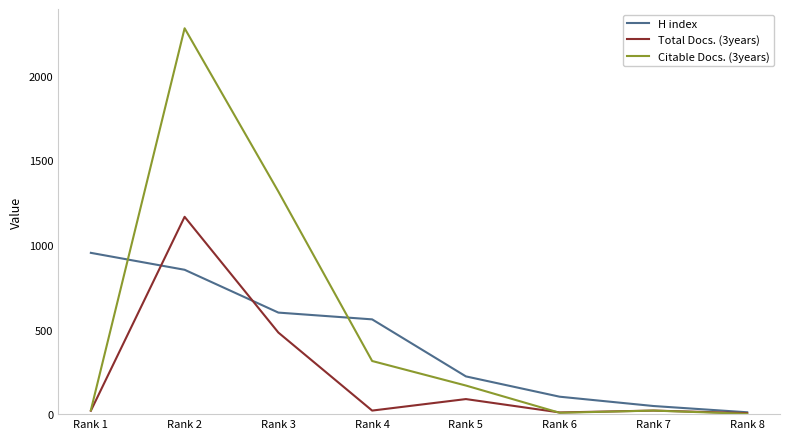

What is the minimum value for Total Docs. (3years)?

6